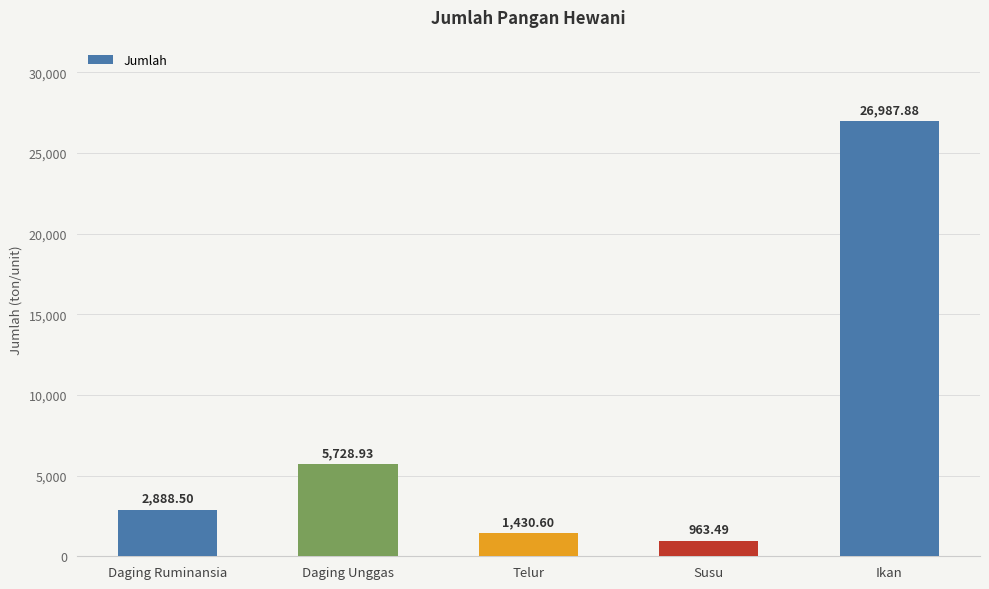

True or false: the data shows 1430.6 at Telur.

True